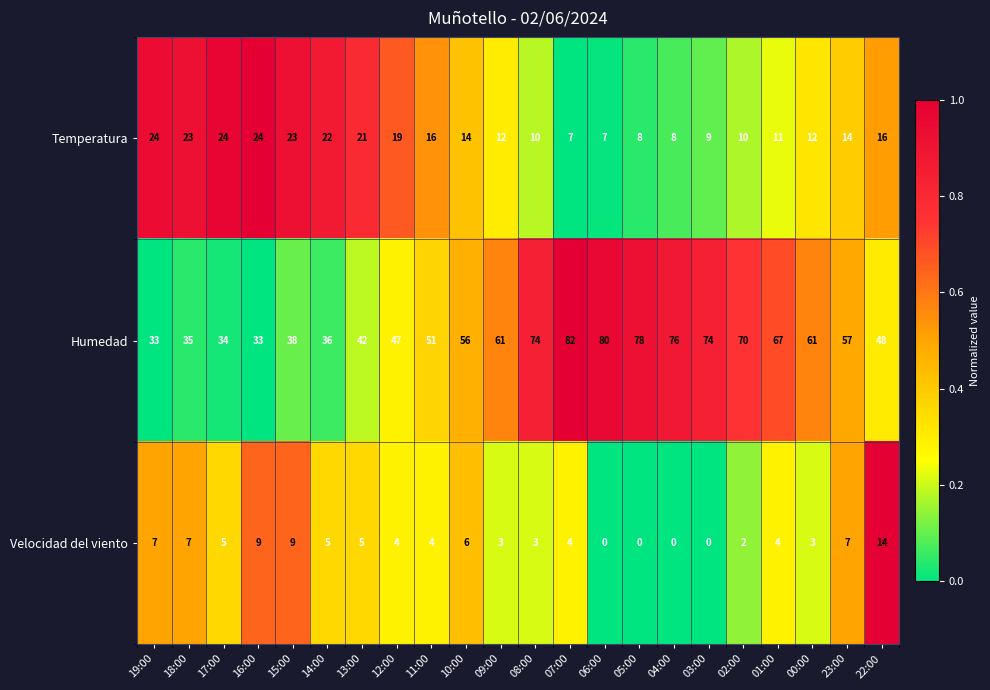

Count the number of categories in the chart.

22